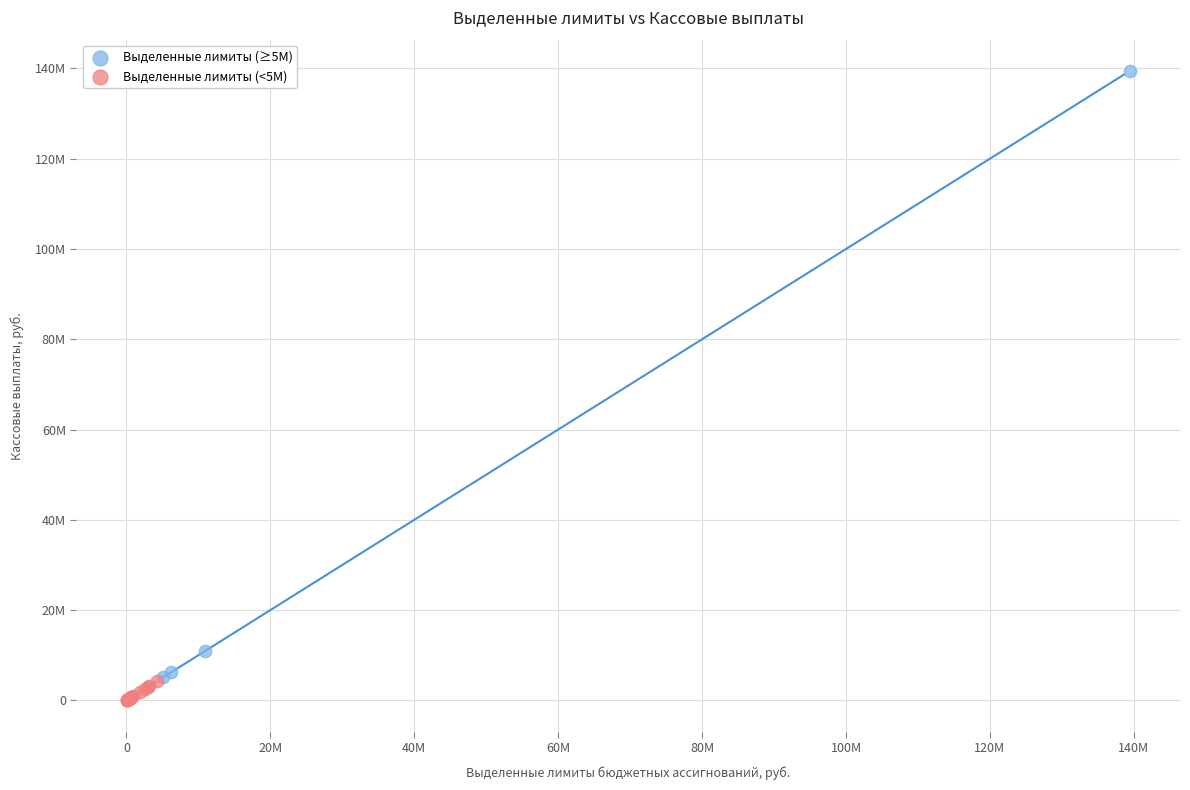

Which series contains the highest Y value?

Выделенные лимиты (≥5M)